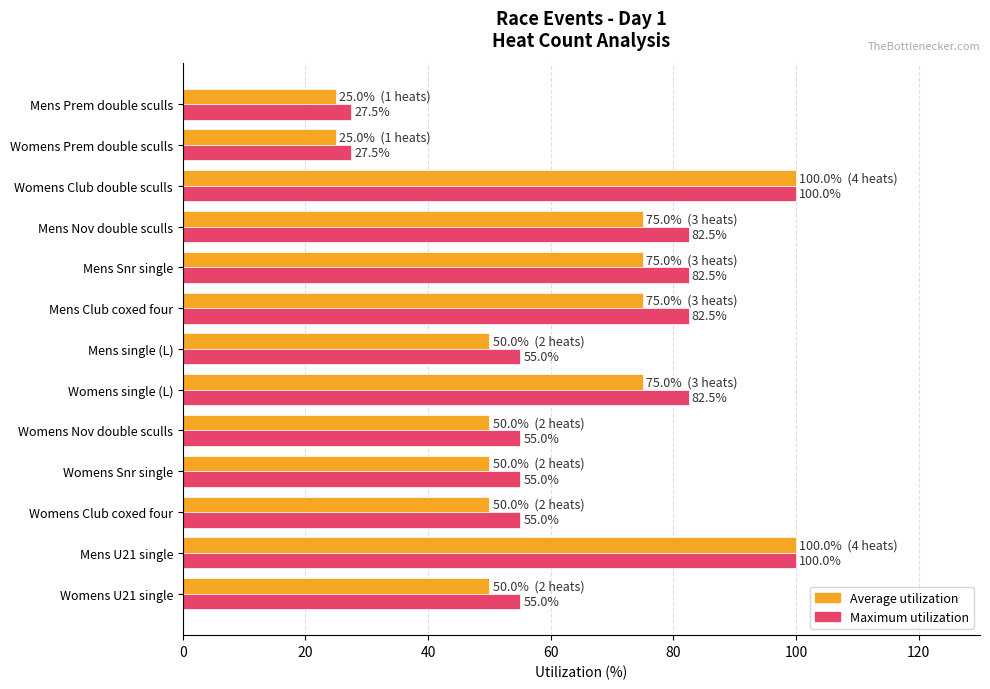

What is the spread (max minus min) of values at Mens Prem double sculls?

2.5